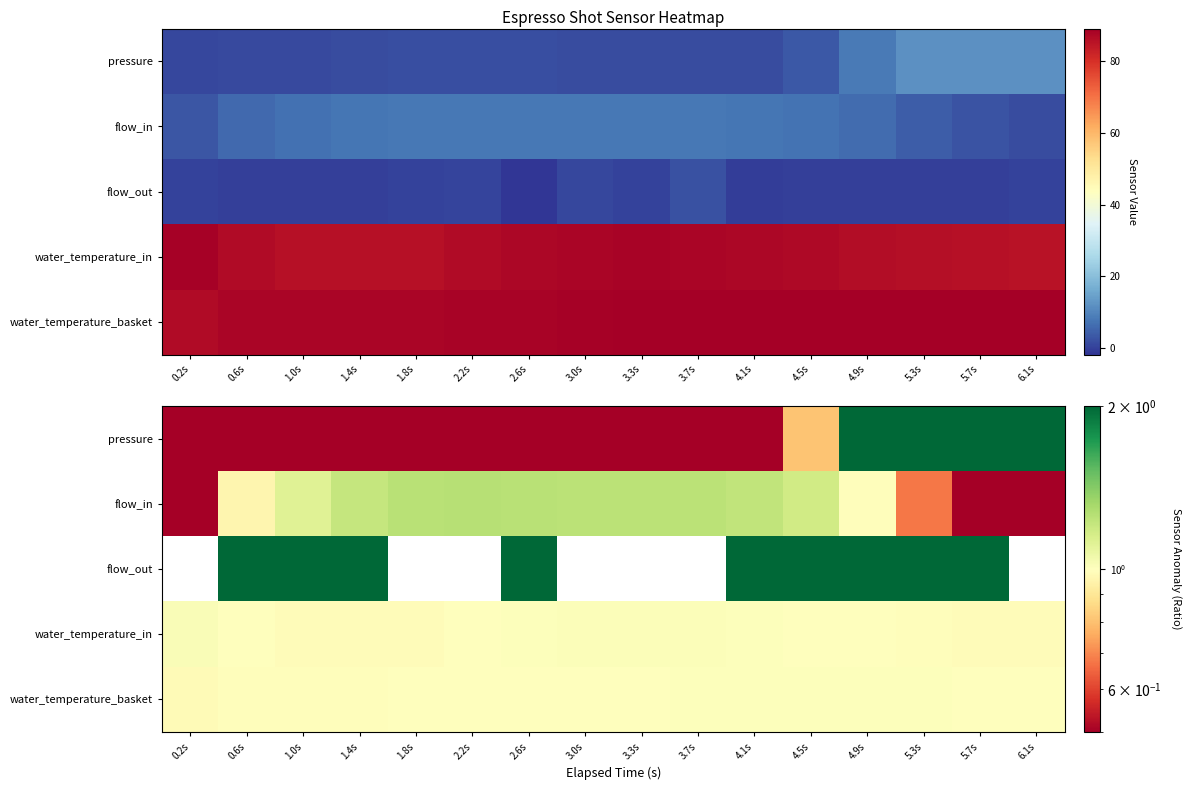

Which series changed the most between 2.6s and 3.0s?

flow_out